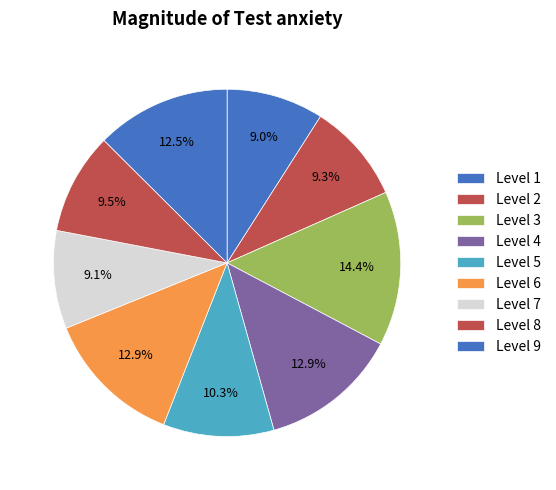

To the nearest percent, what portion does Level 6 represent?

13%